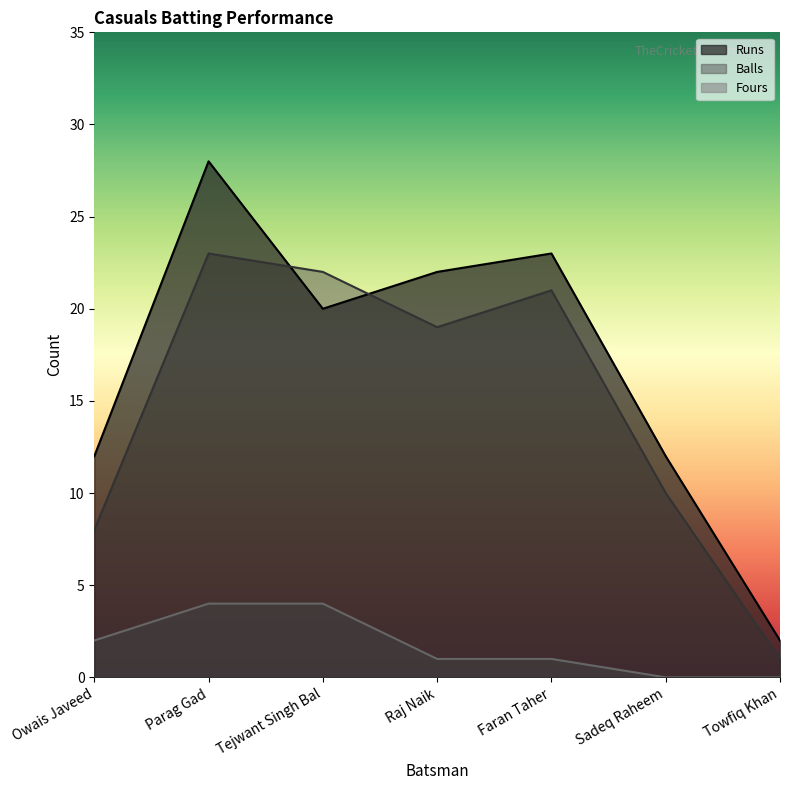

Between Raj Naik and Faran Taher, which is larger?

Faran Taher